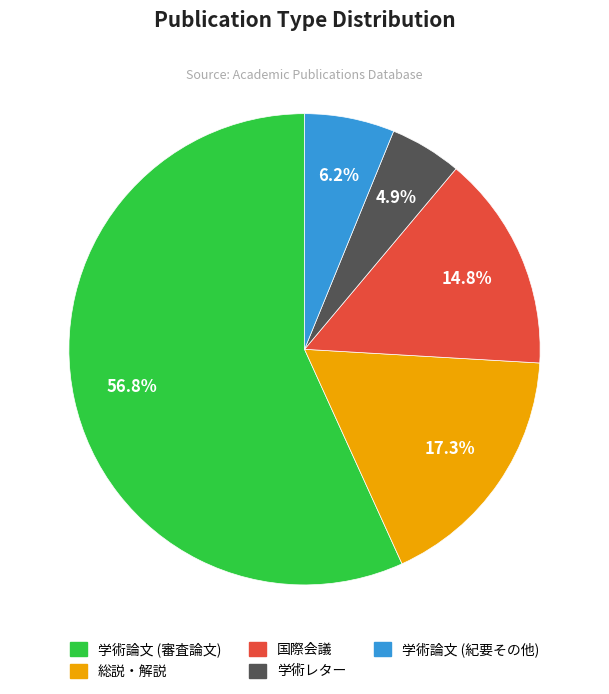

To the nearest percent, what is the average slice percentage?

20%